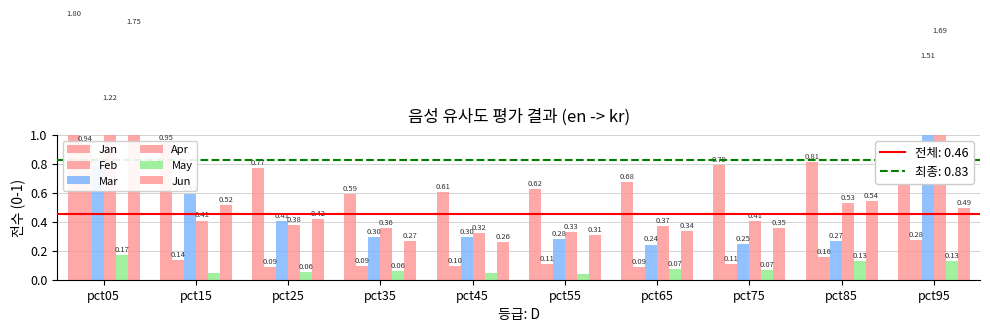

List the labels in order of May value, largest first.

pct05, pct95, pct85, pct65, pct75, pct35, pct25, pct15, pct45, pct55